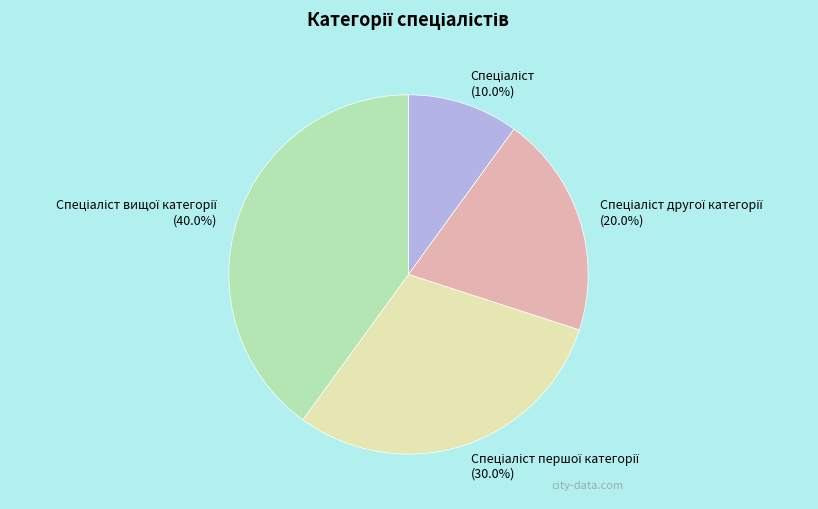

Is there a majority slice in this chart?

No